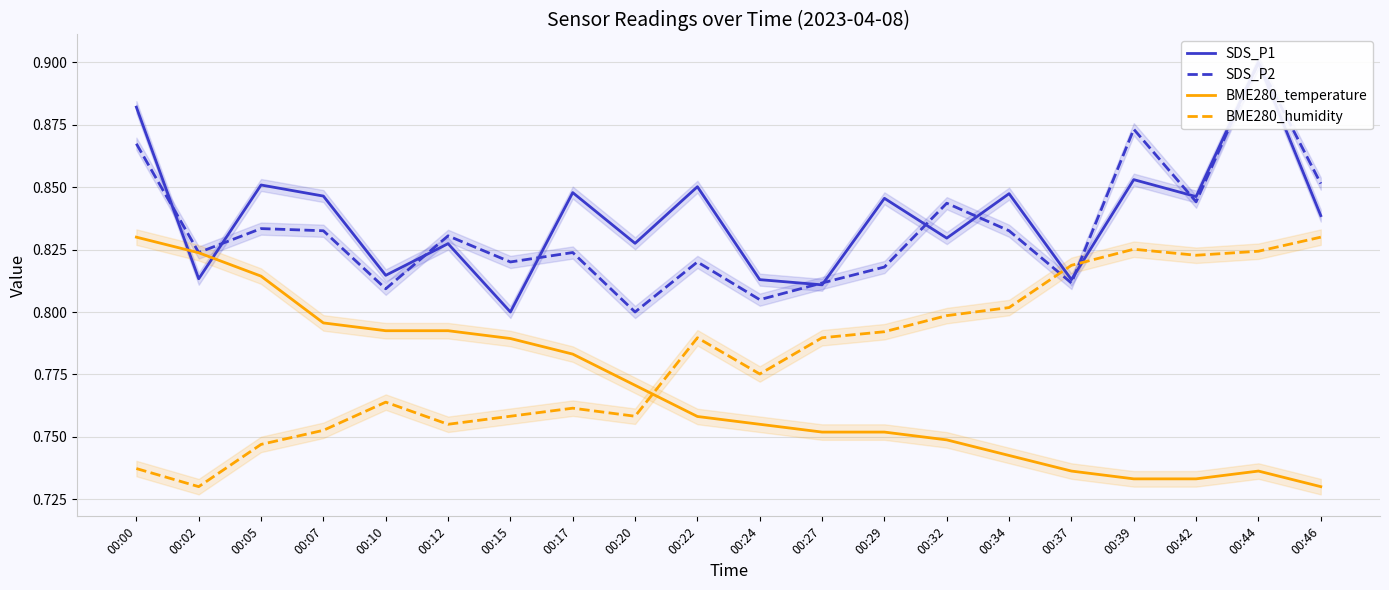

Reading left to right, transcribe all the data shown in this chart.

SDS_P1: 0.9	0.8	0.9	0.8	0.8	0.8	0.8	0.8	0.8	0.9	0.8	0.8	0.8	0.8	0.8	0.8	0.9	0.8	0.9	0.8
SDS_P2: 0.9	0.8	0.8	0.8	0.8	0.8	0.8	0.8	0.8	0.8	0.8	0.8	0.8	0.8	0.8	0.8	0.9	0.8	0.9	0.9
BME280_temperature: 0.8	0.8	0.8	0.8	0.8	0.8	0.8	0.8	0.8	0.8	0.8	0.8	0.8	0.7	0.7	0.7	0.7	0.7	0.7	0.7
BME280_humidity: 0.7	0.7	0.7	0.8	0.8	0.8	0.8	0.8	0.8	0.8	0.8	0.8	0.8	0.8	0.8	0.8	0.8	0.8	0.8	0.8